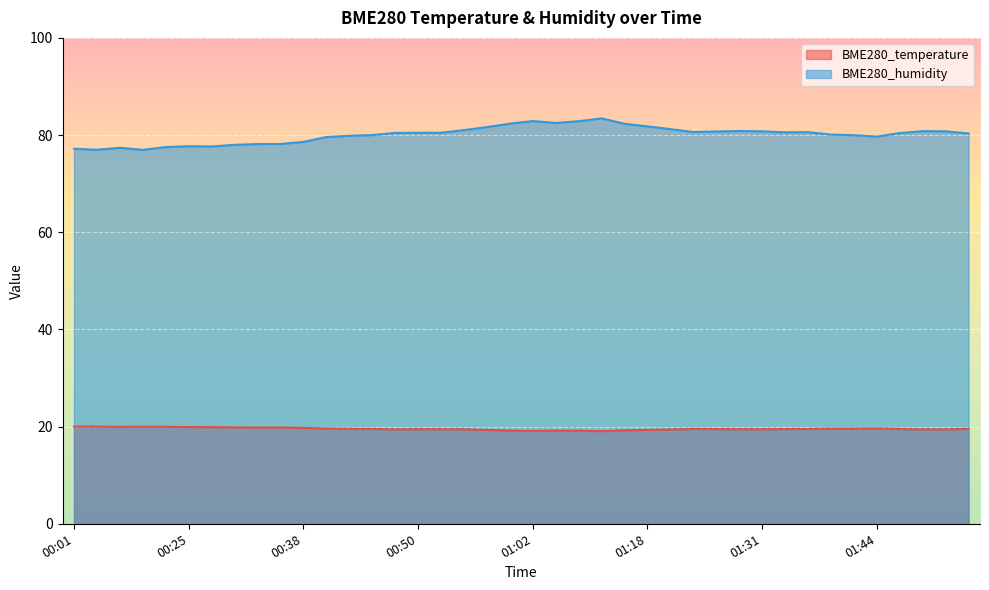

What is the difference between the highest and lowest values at 01:28?

61.4